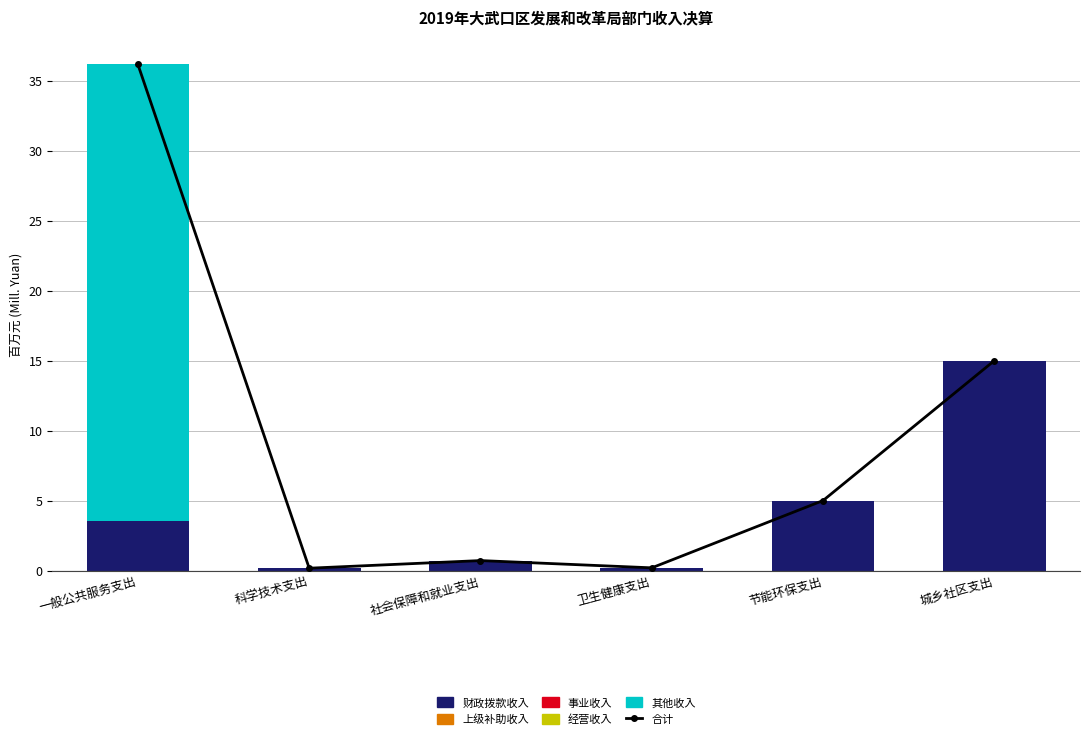

Where is 事业收入 nearest to the value 0?

一般公共服务支出